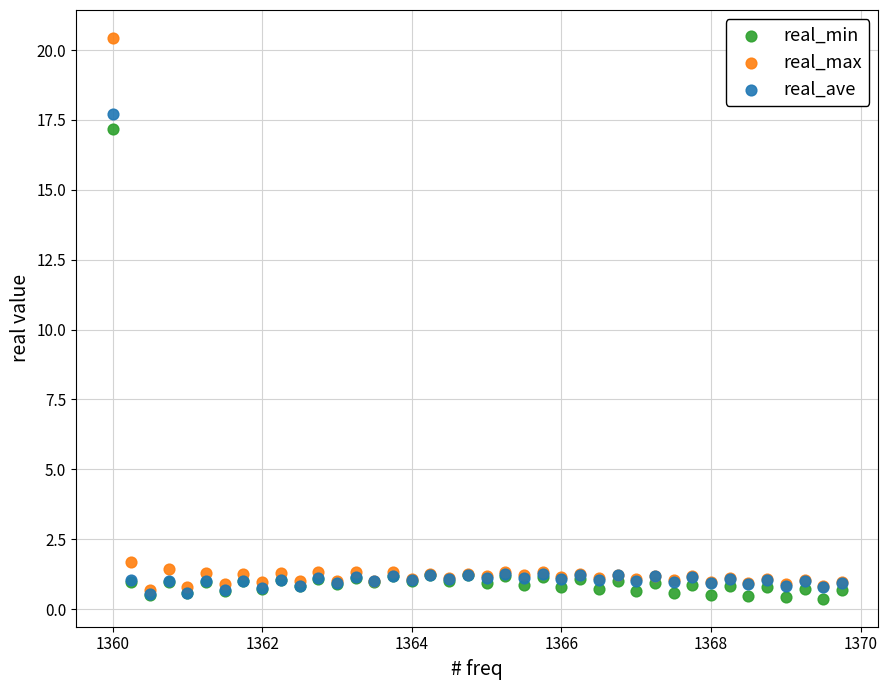

Across all series, what Y value is closest to 10?

17.2